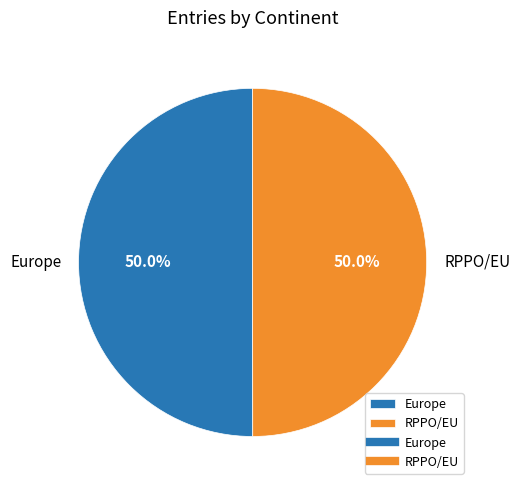

To the nearest percent, what percentage of the pie is Europe?

50%